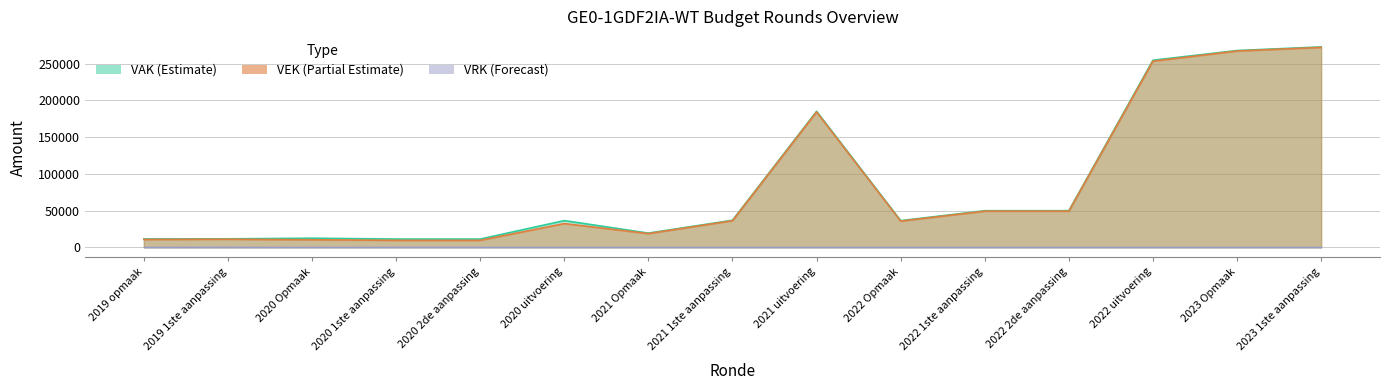

Count the number of categories in the chart.

15